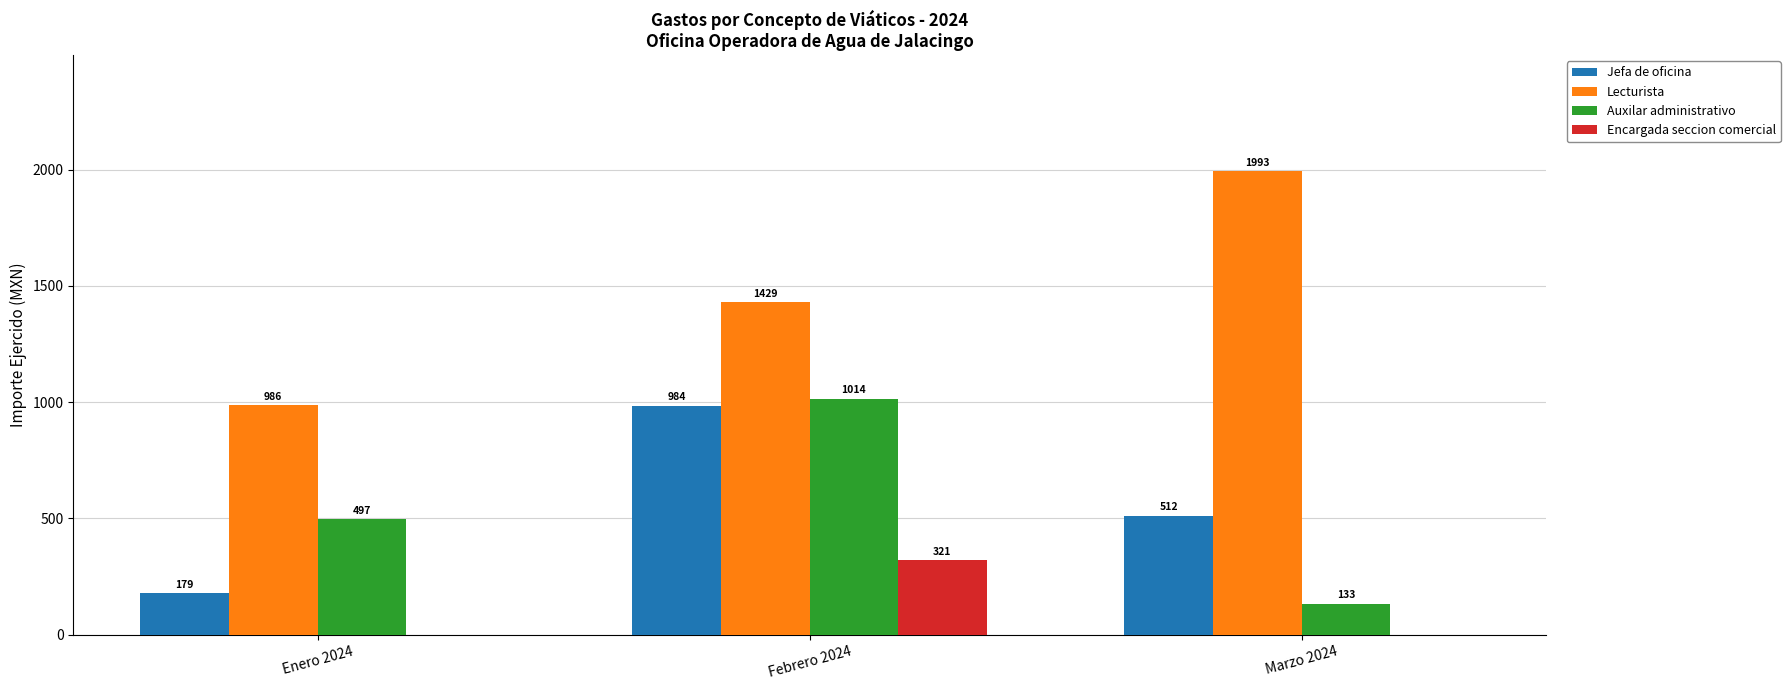

How many groups of bars are there?

3